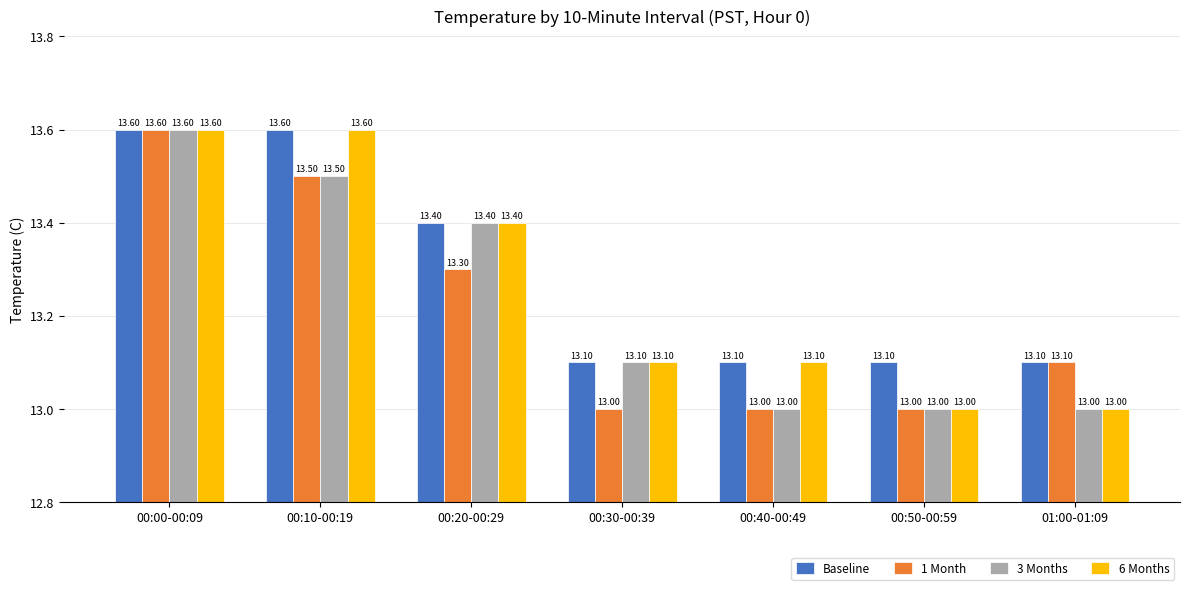

What is the difference between the maximum and second lowest values in the 1 Month series?

0.6